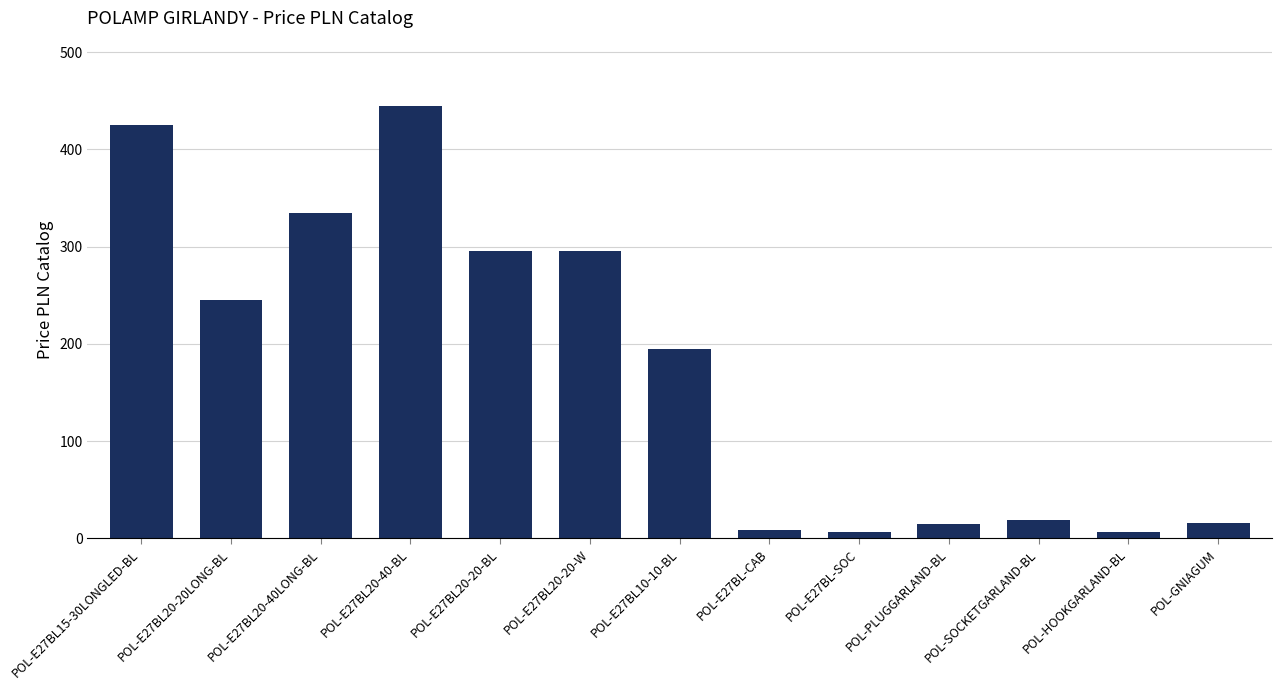

What is the maximum value shown in the chart?

445.0